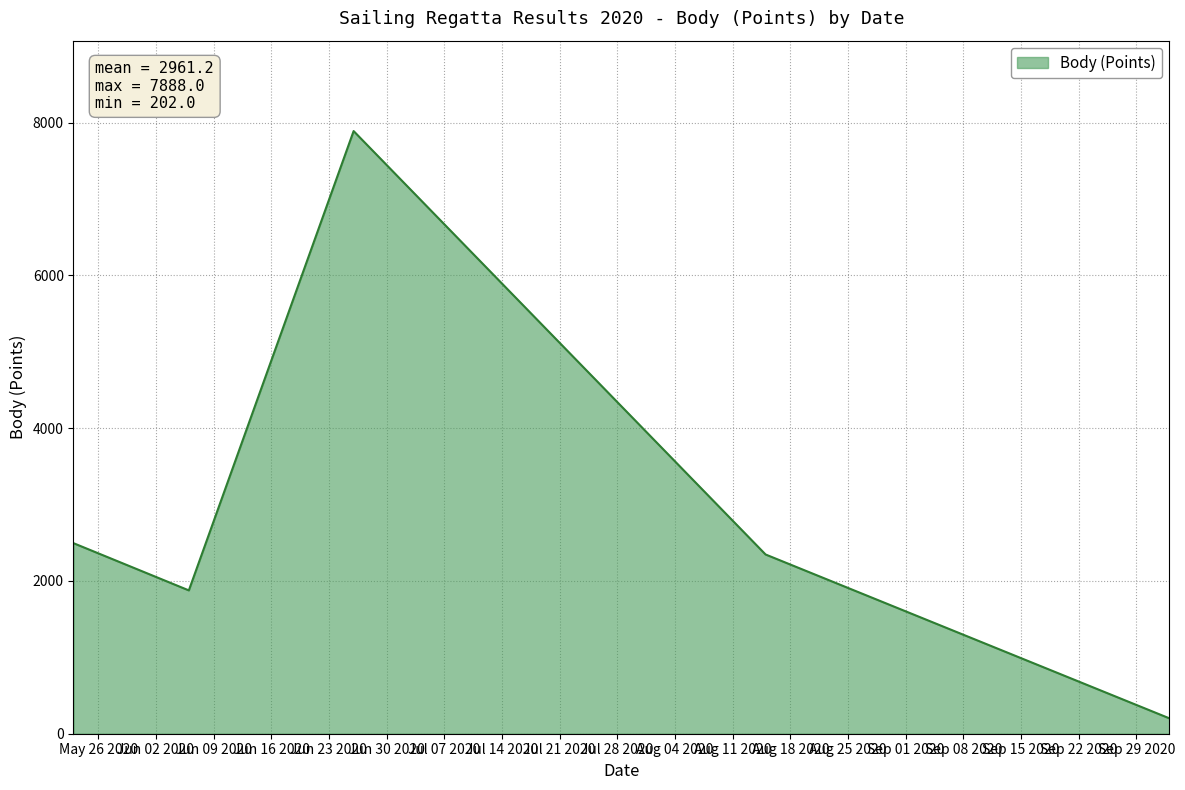

What is the sum of all values?

14806